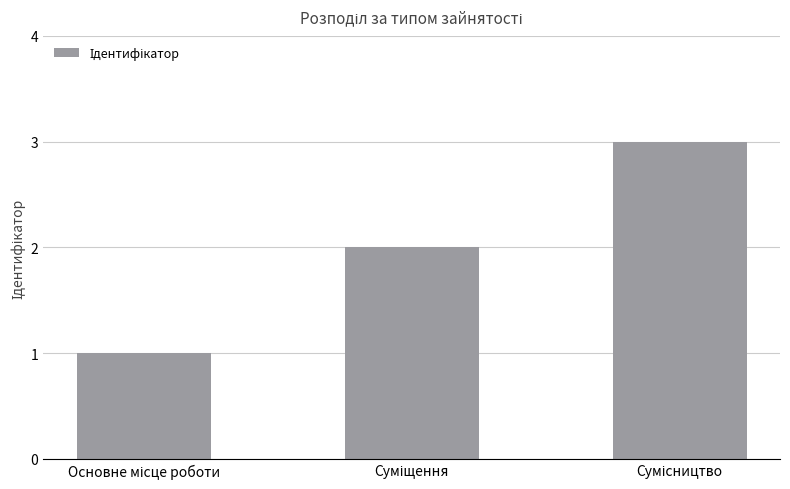

Reading left to right, transcribe all the data shown in this chart.

1	2	3